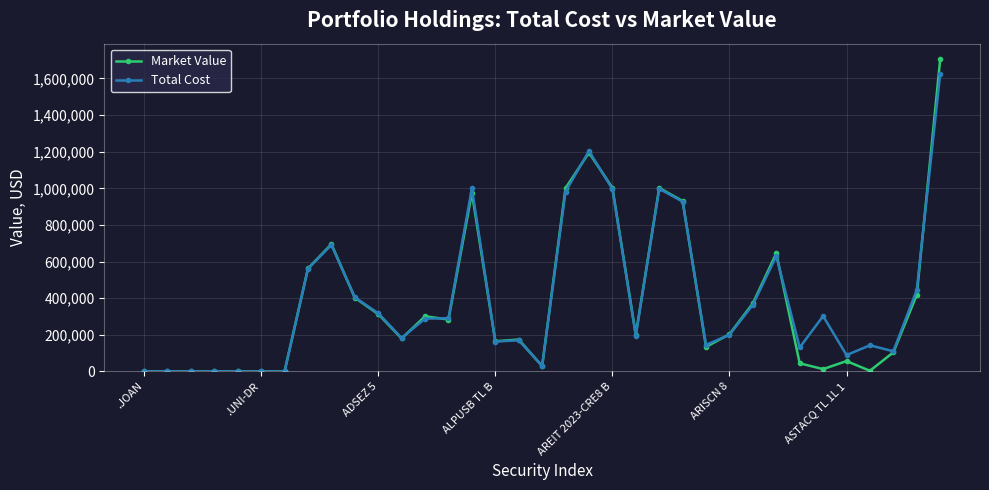

True or false: Total Cost and Market Value intersect in this chart.

True